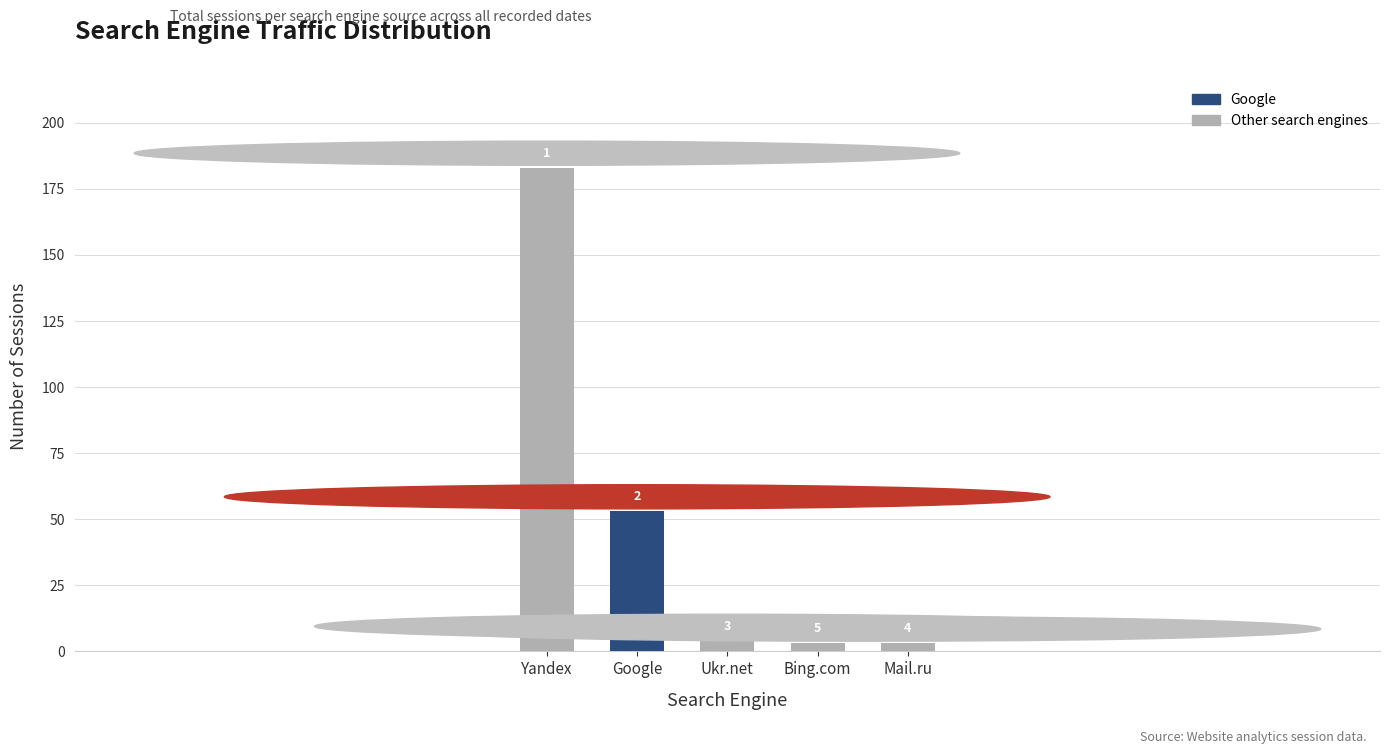

Which category has the highest value across all series?

Yandex